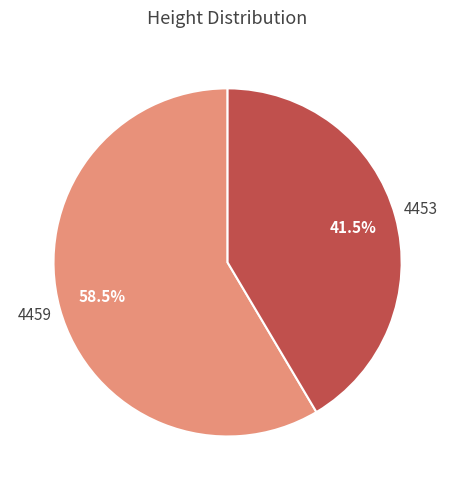

Between 4453 and 4459, which is larger?

4459